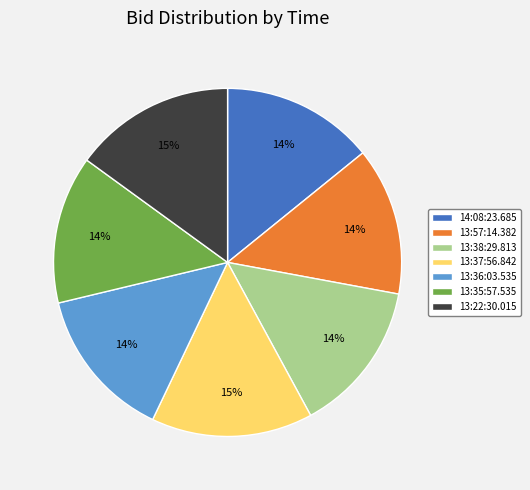

Does 13:37:56.842 account for over 50% of the chart?

No